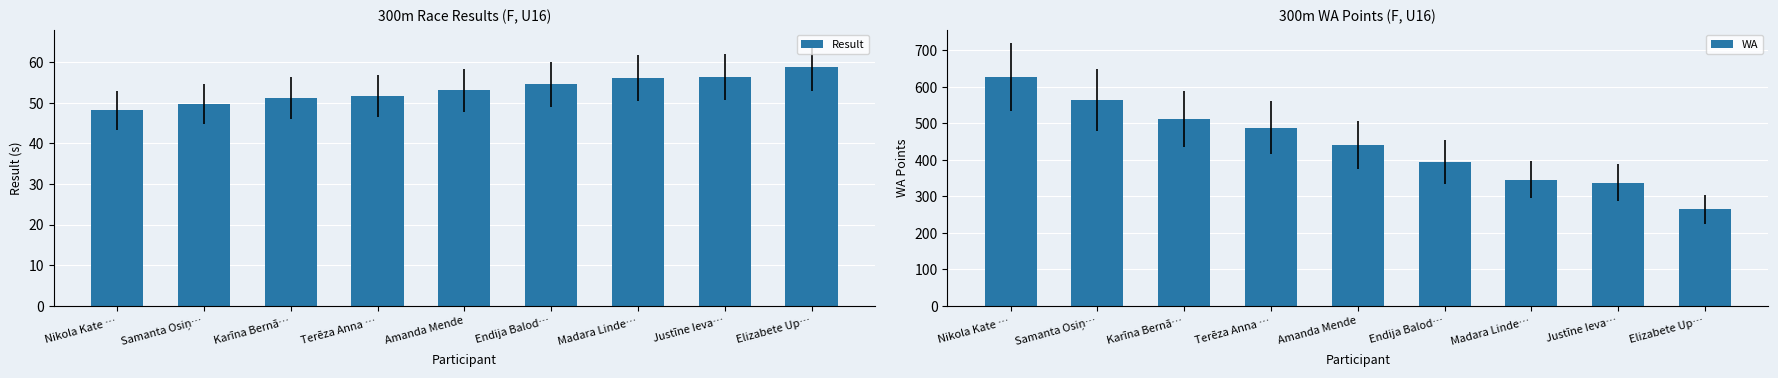

The value of Result at Samanta Osiņ… is 72.7. True or false?

False